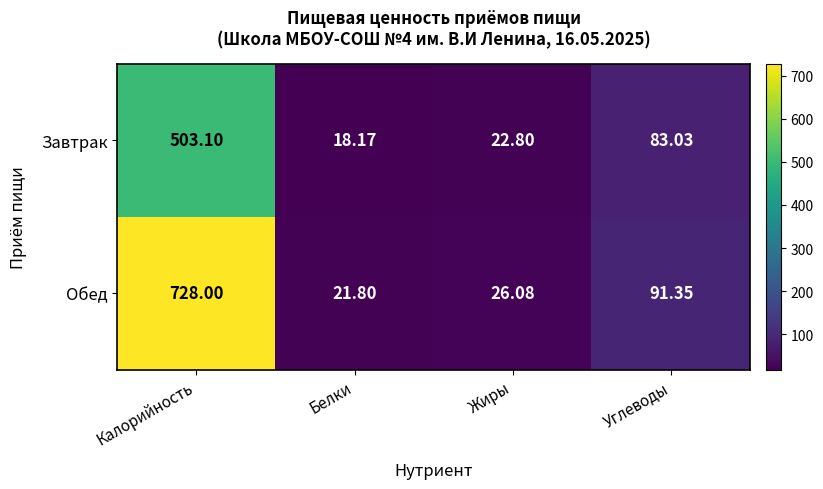

Which series has the largest total across all categories?

Обед